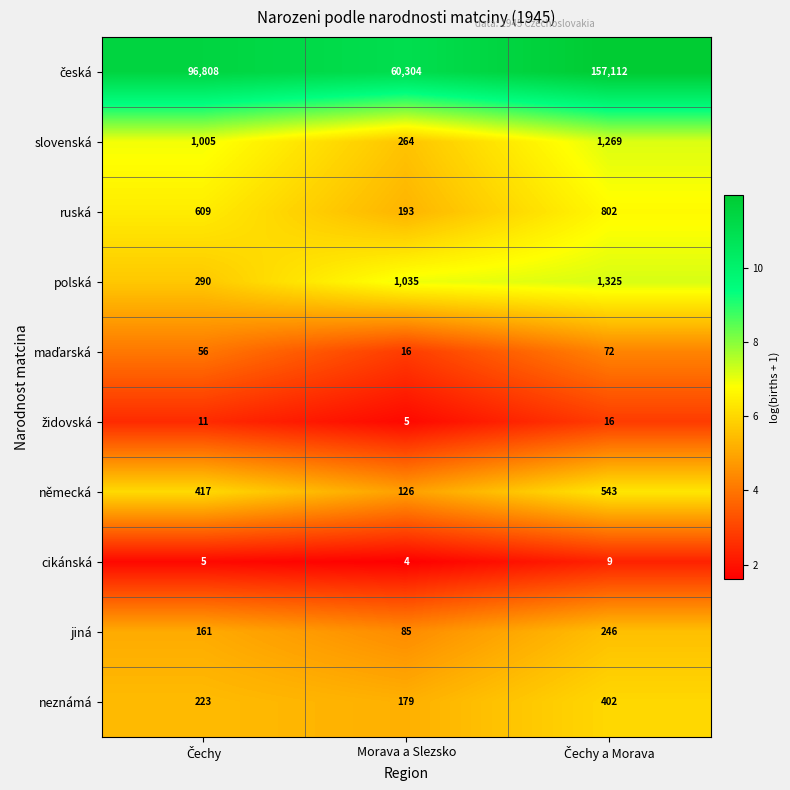

What is the average value of the neznámá series?

268